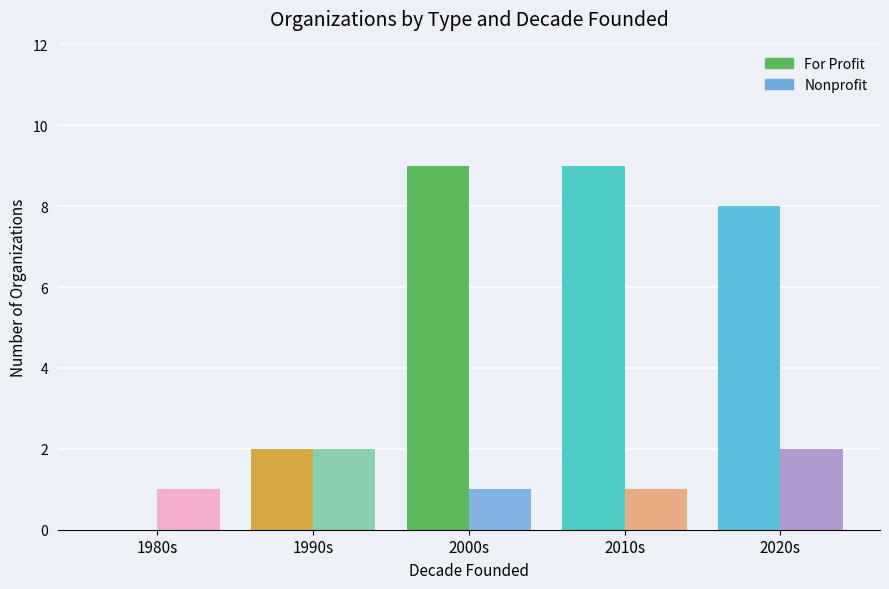

Reading right to left, what are all the values shown in this chart?

For Profit: 2020s=8	2010s=9	2000s=9	1990s=2	1980s=0
Nonprofit: 2020s=2	2010s=1	2000s=1	1990s=2	1980s=1